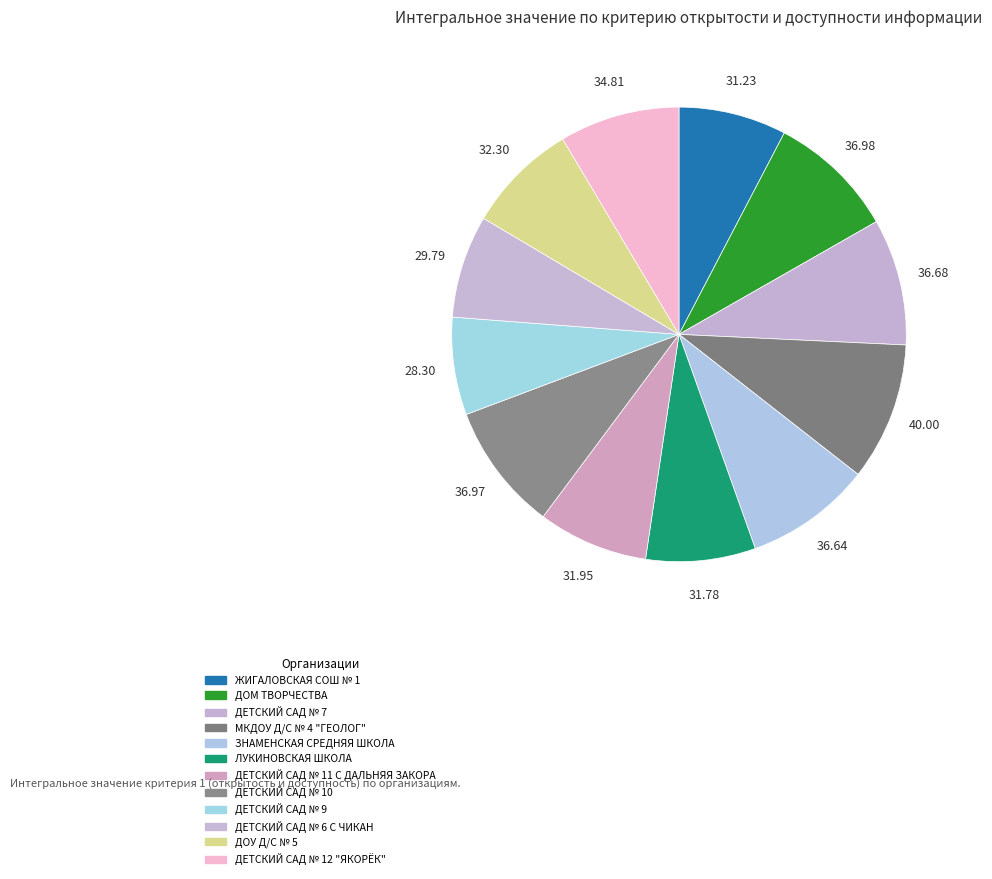

To the nearest percent, what portion does ЗНАМЕНСКАЯ СРЕДНЯЯ ШКОЛА represent?

9%